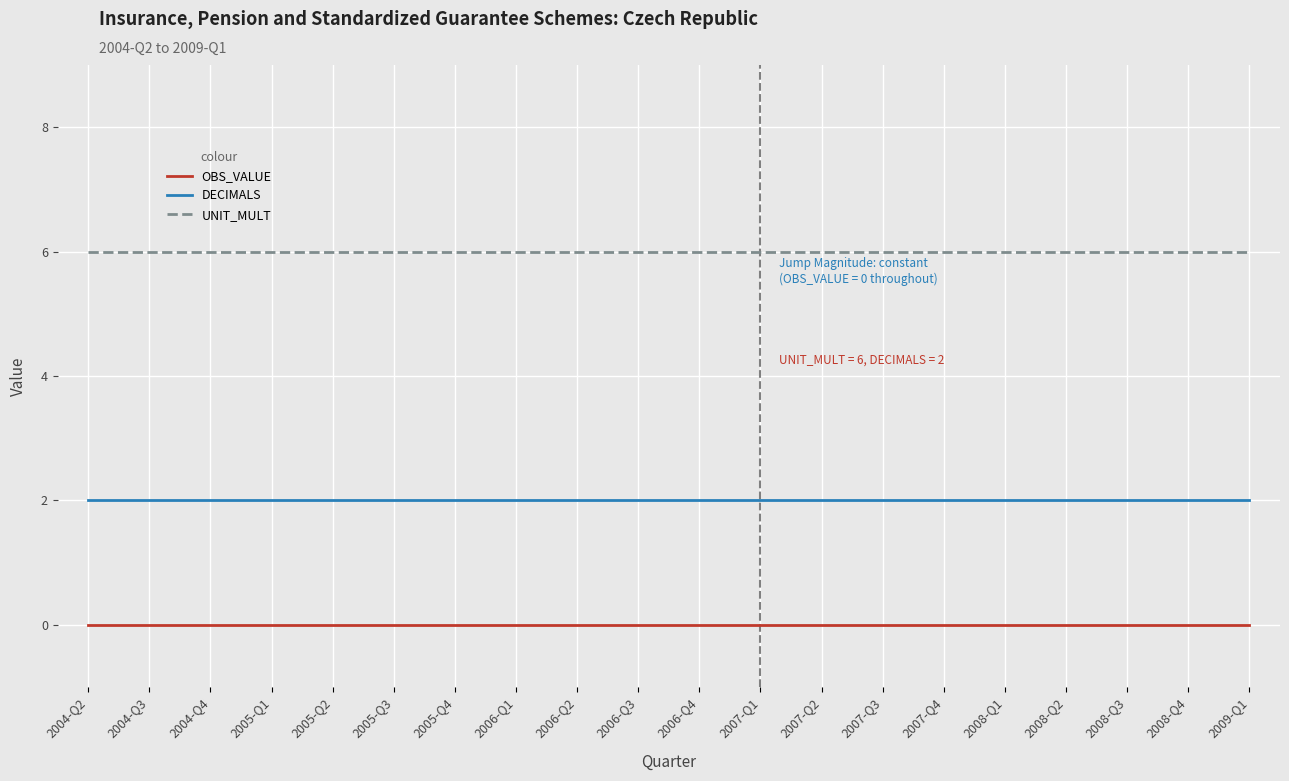

Count the number of data series in this chart.

3